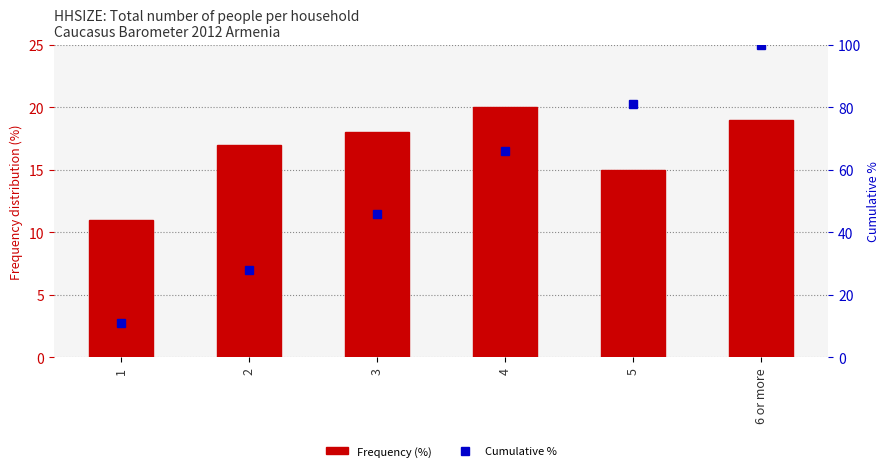

What is the difference between the second highest and second lowest values in the Frequency (%) series?

4